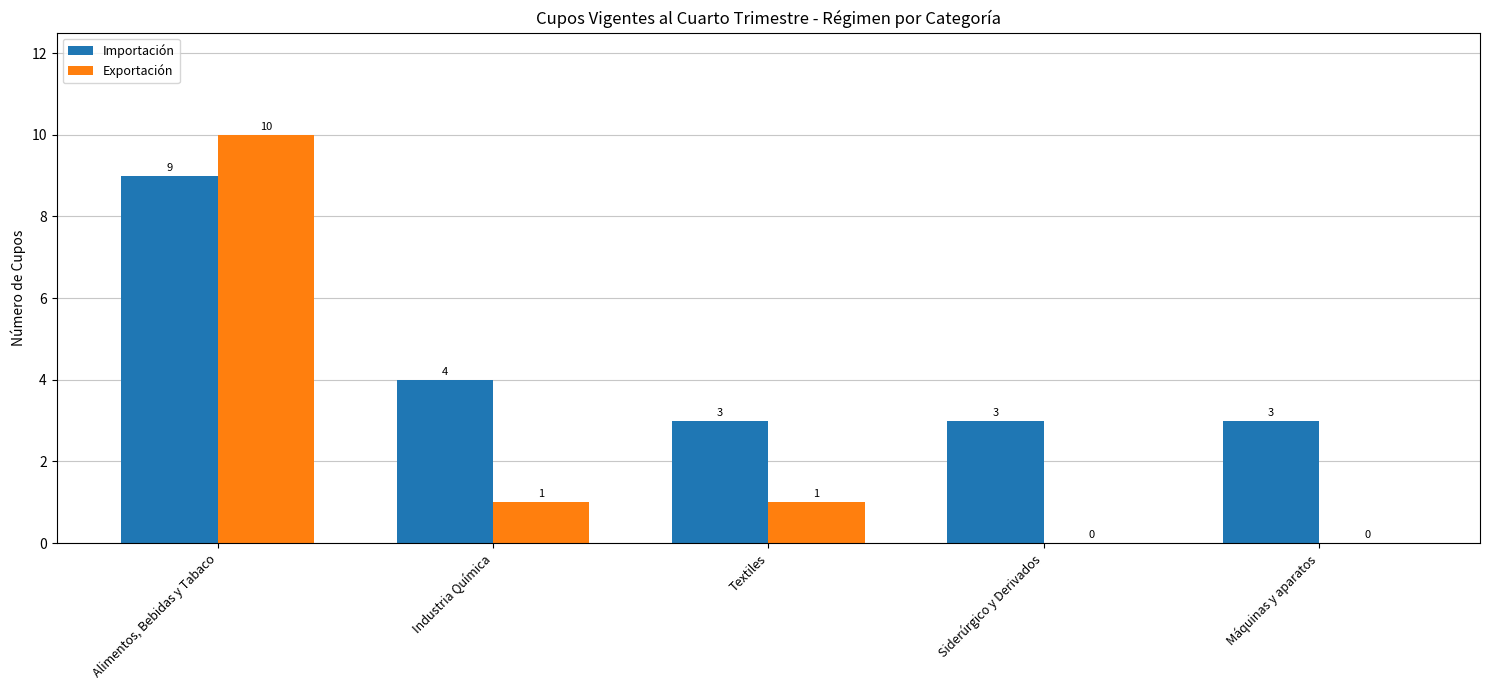

What is the total value across all series at Máquinas y aparatos?

3